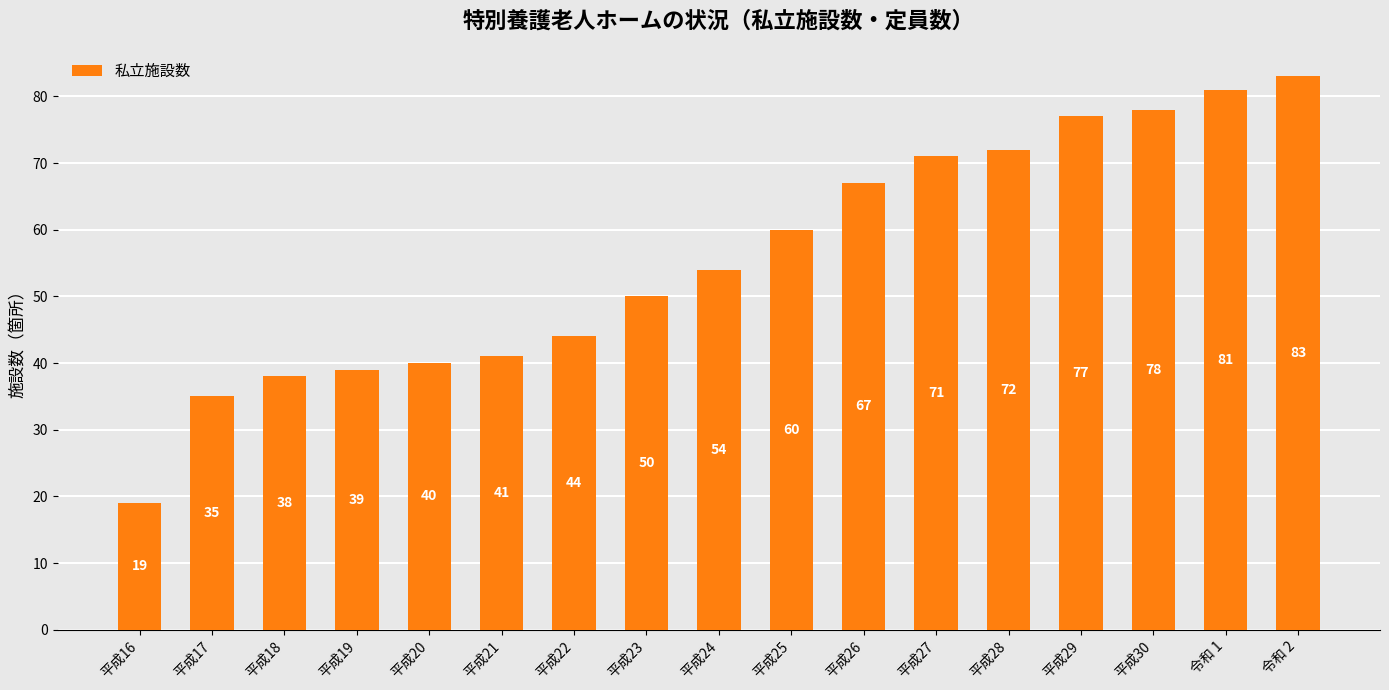

Are the bars grouped side by side (vs. stacked)?

No